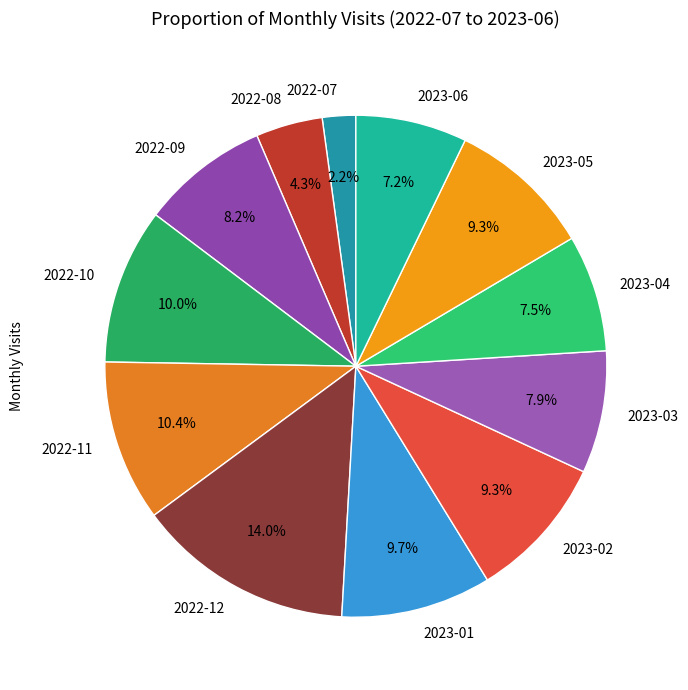

Which slice is the smallest?

2022-07